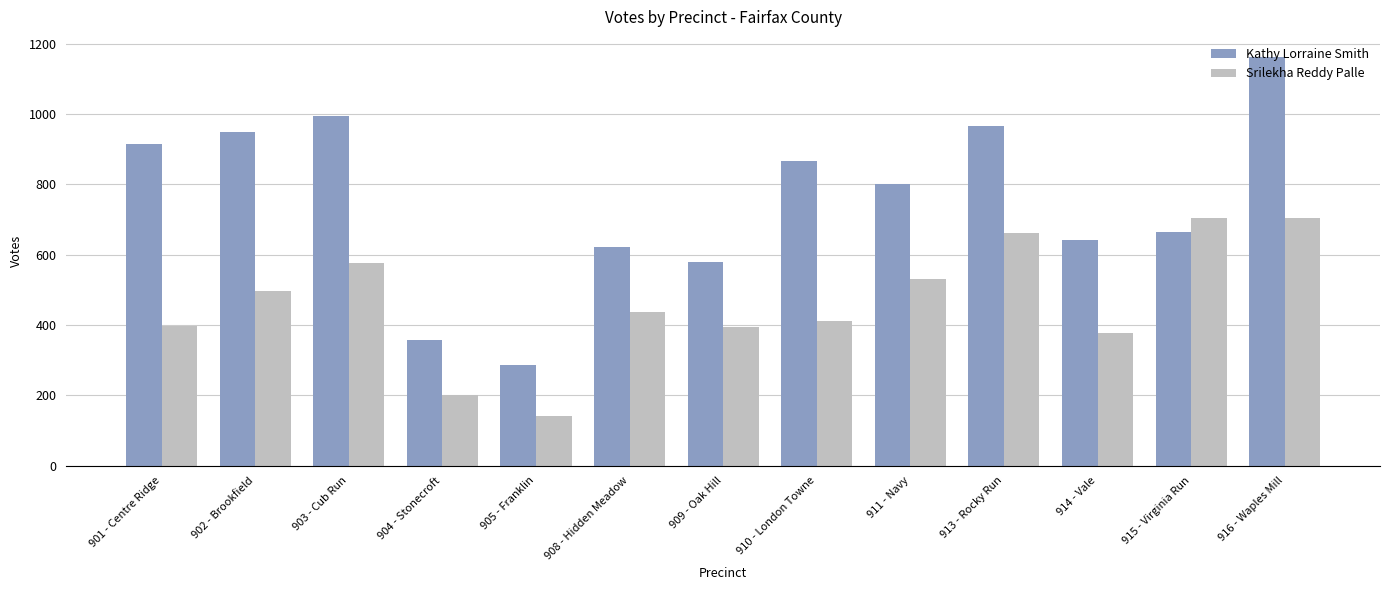

List the labels in order of Kathy Lorraine Smith value, largest first.

916 - Waples Mill, 903 - Cub Run, 913 - Rocky Run, 902 - Brookfield, 901 - Centre Ridge, 910 - London Towne, 911 - Navy, 915 - Virginia Run, 914 - Vale, 908 - Hidden Meadow, 909 - Oak Hill, 904 - Stonecroft, 905 - Franklin